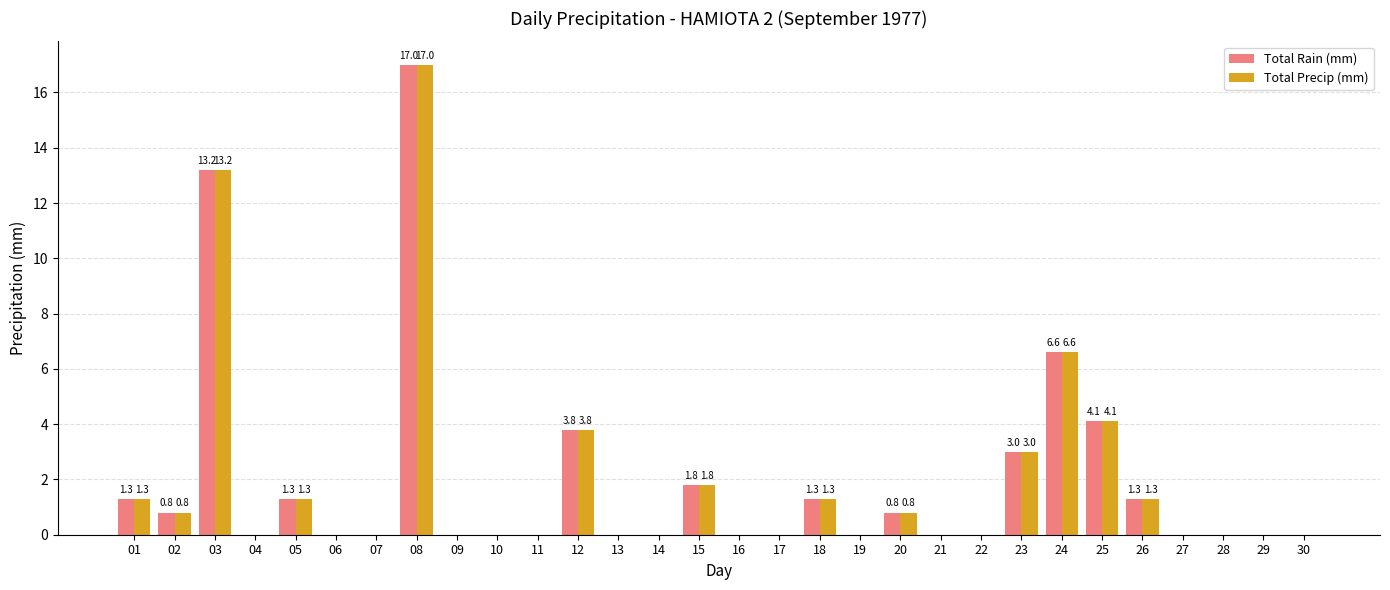

Reading left to right, transcribe all the data shown in this chart.

Total Rain (mm): 01=1.3	02=0.8	03=13.2	04=0.0	05=1.3	06=0.0	07=0.0	08=17.0	09=0.0	10=0.0	11=0.0	12=3.8	13=0.0	14=0.0	15=1.8	16=0.0	17=0.0	18=1.3	19=0.0	20=0.8	21=0.0	22=0.0	23=3.0	24=6.6	25=4.1	26=1.3	27=0.0	28=0.0	29=0.0	30=0.0
Total Precip (mm): 01=1.3	02=0.8	03=13.2	04=0.0	05=1.3	06=0.0	07=0.0	08=17.0	09=0.0	10=0.0	11=0.0	12=3.8	13=0.0	14=0.0	15=1.8	16=0.0	17=0.0	18=1.3	19=0.0	20=0.8	21=0.0	22=0.0	23=3.0	24=6.6	25=4.1	26=1.3	27=0.0	28=0.0	29=0.0	30=0.0